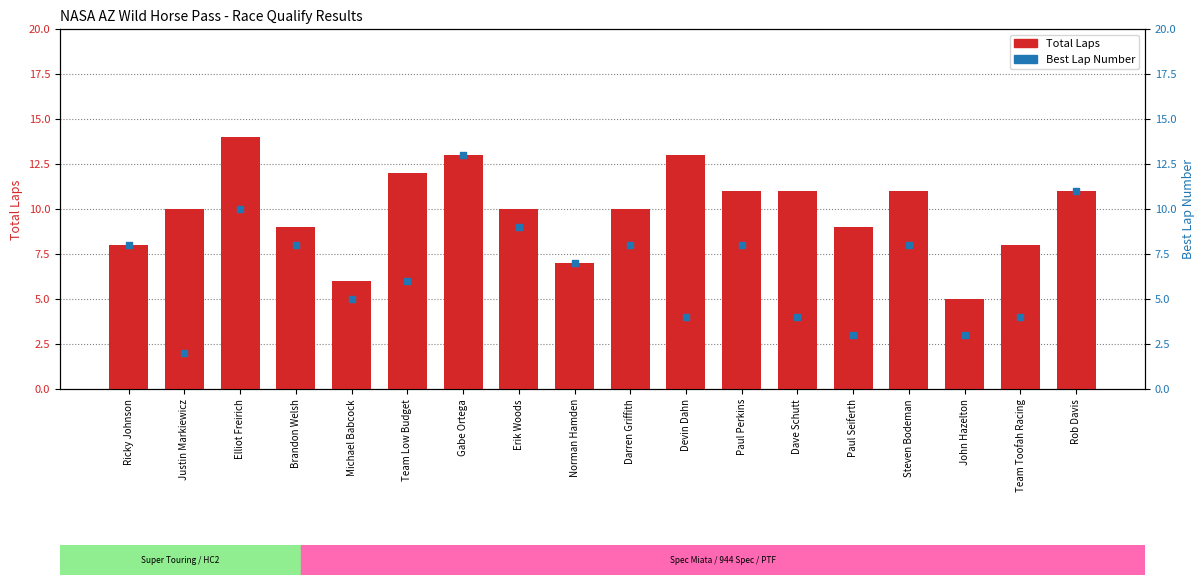

What are all the series names shown in the legend?

Total Laps, Best Lap Number